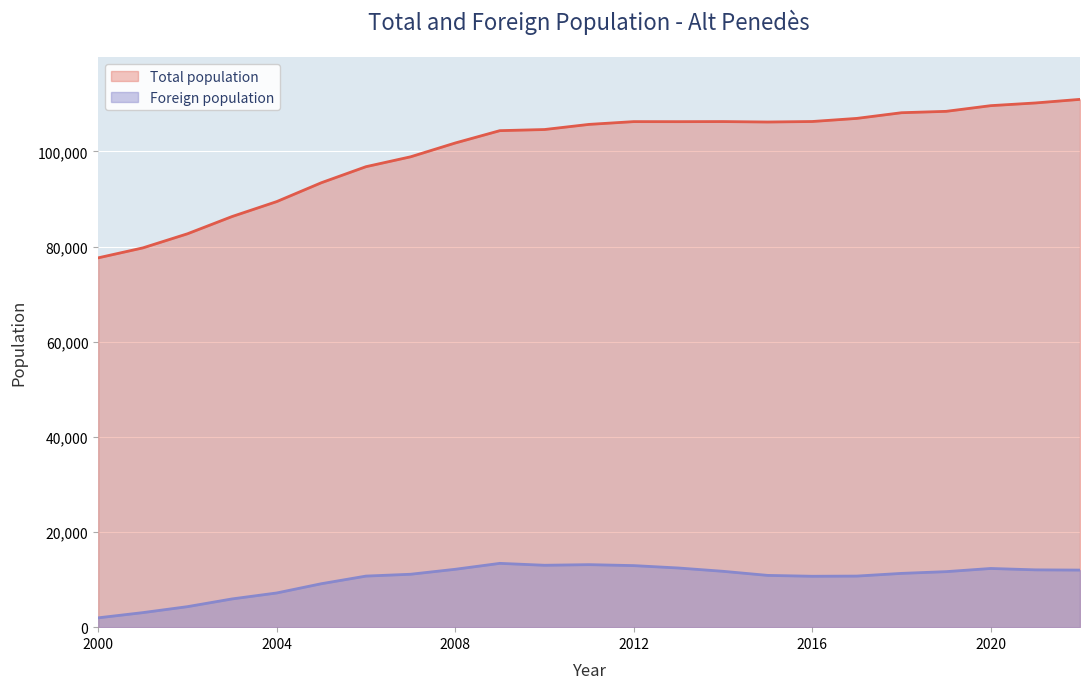

What is the total value across all series at 2009?

117764